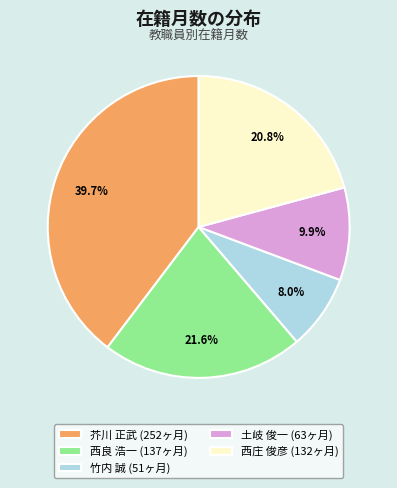

To the nearest percent, what portion does 土岐 俊一 represent?

10%